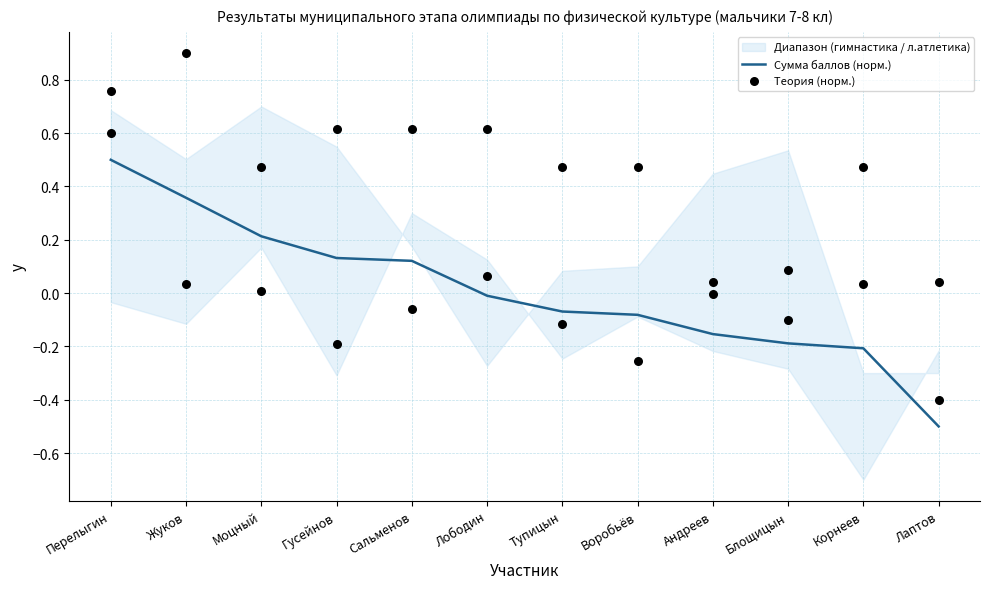

At which category is the sum across all series the highest?

Жуков